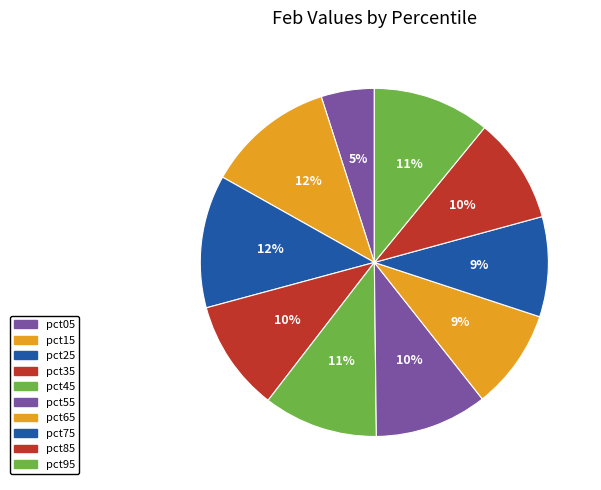

Does any single category account for the majority?

No